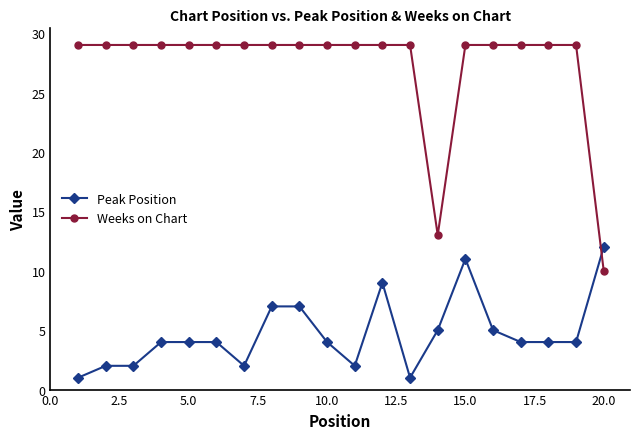

Which series has the widest spread of values?

Weeks on Chart